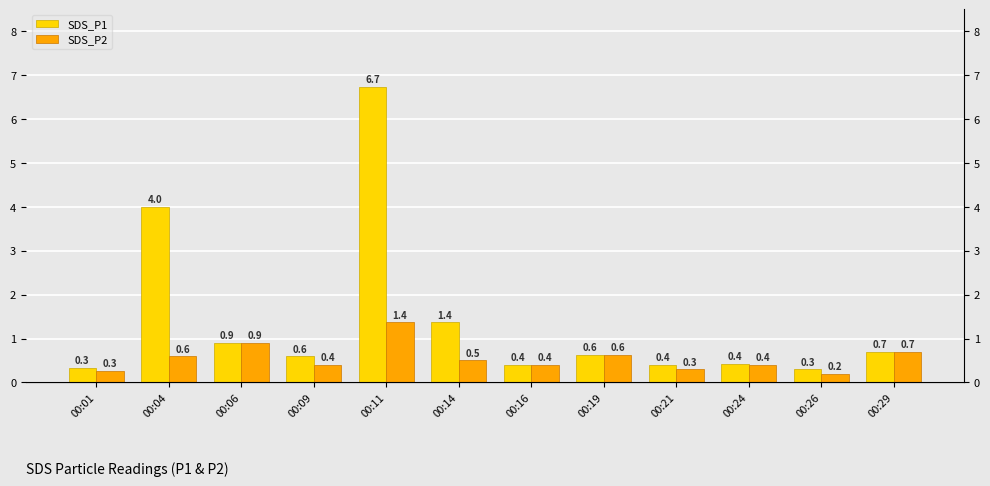

What is the difference between the SDS_P2 values at 00:16 and 00:11?

1.0